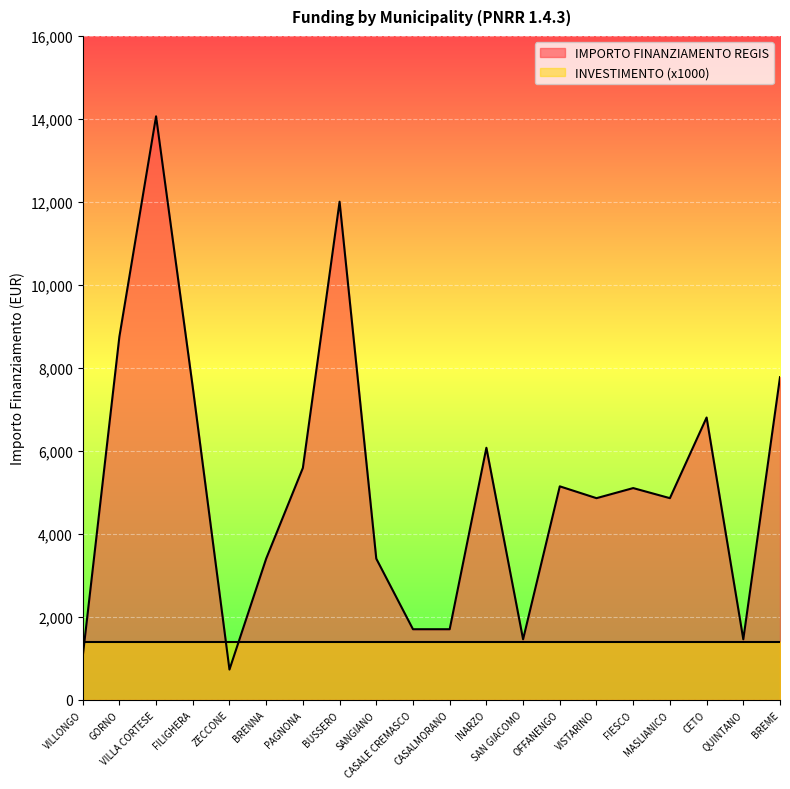

Approximately how many times larger is the value at ZECCONE compared to FILIGHERA?

0.1